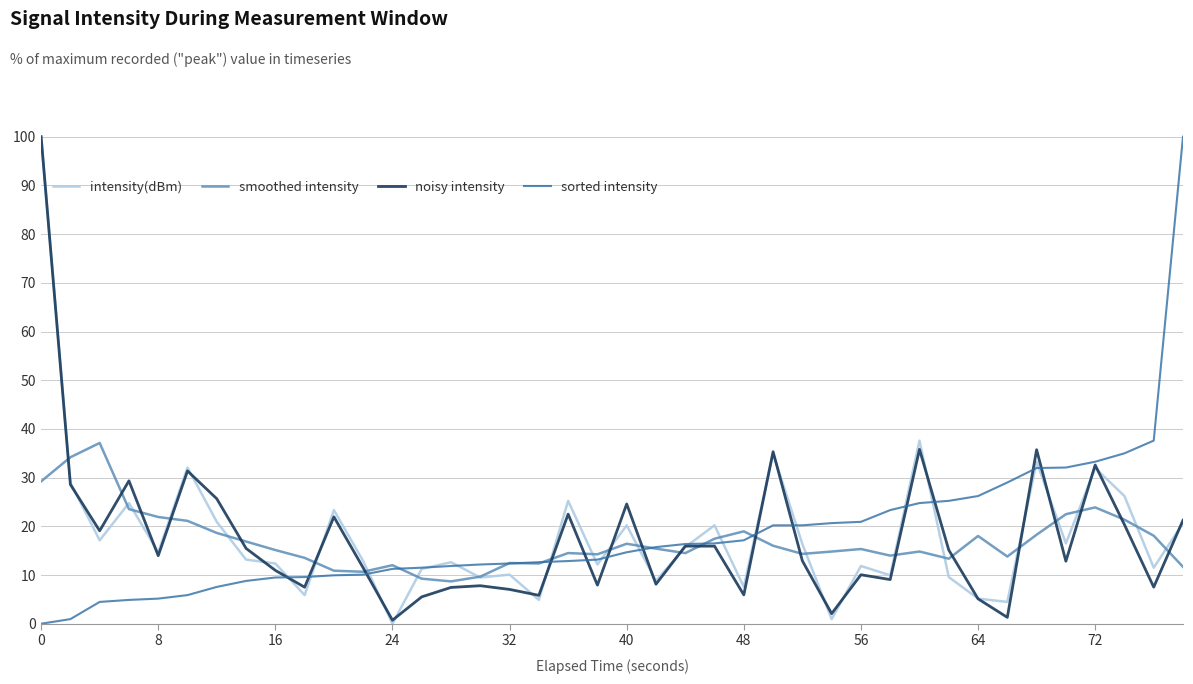

Is it true that noisy intensity equals 0.7 at 24?

True